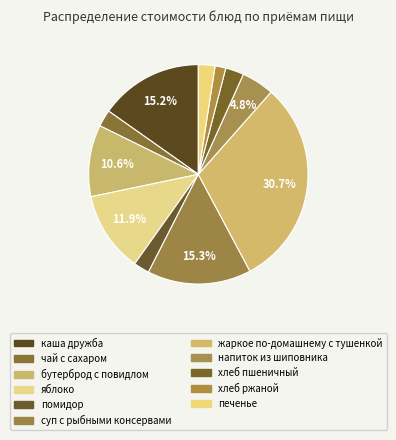

To the nearest percent, what is the average slice percentage?

9%